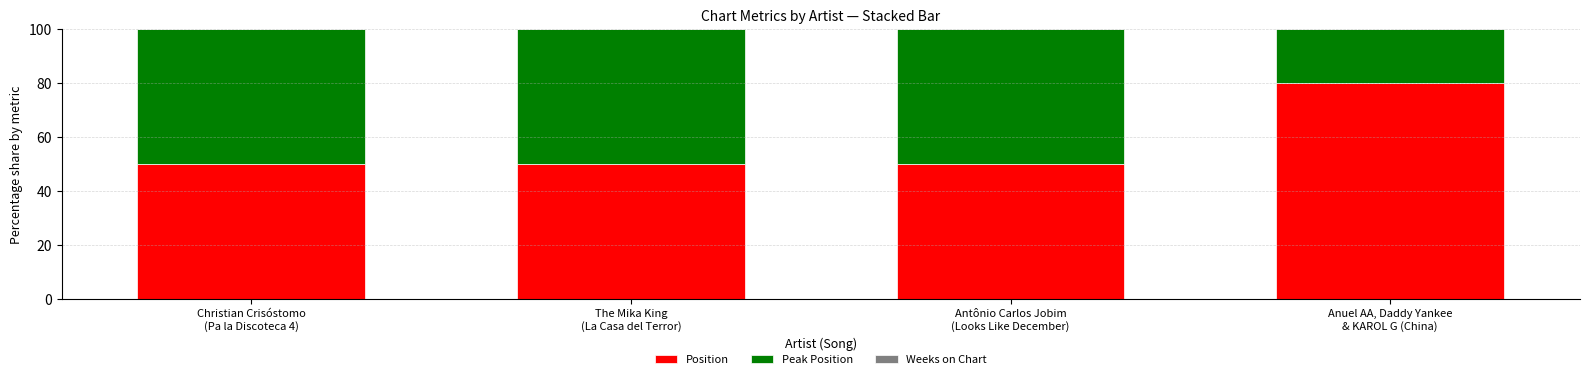

What is the difference between the maximum and second lowest values in the Position series?

30